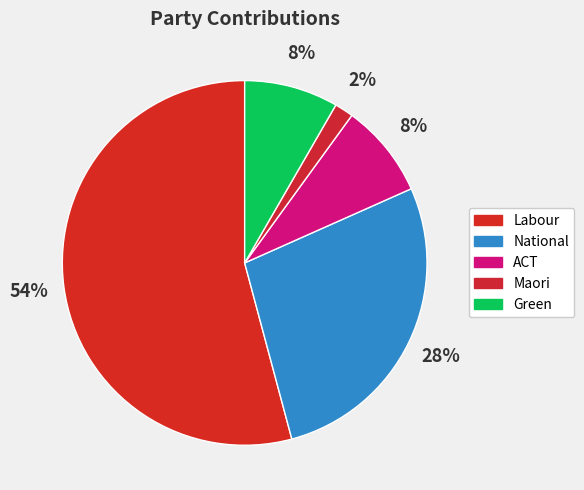

Count the number of slices in the pie.

5